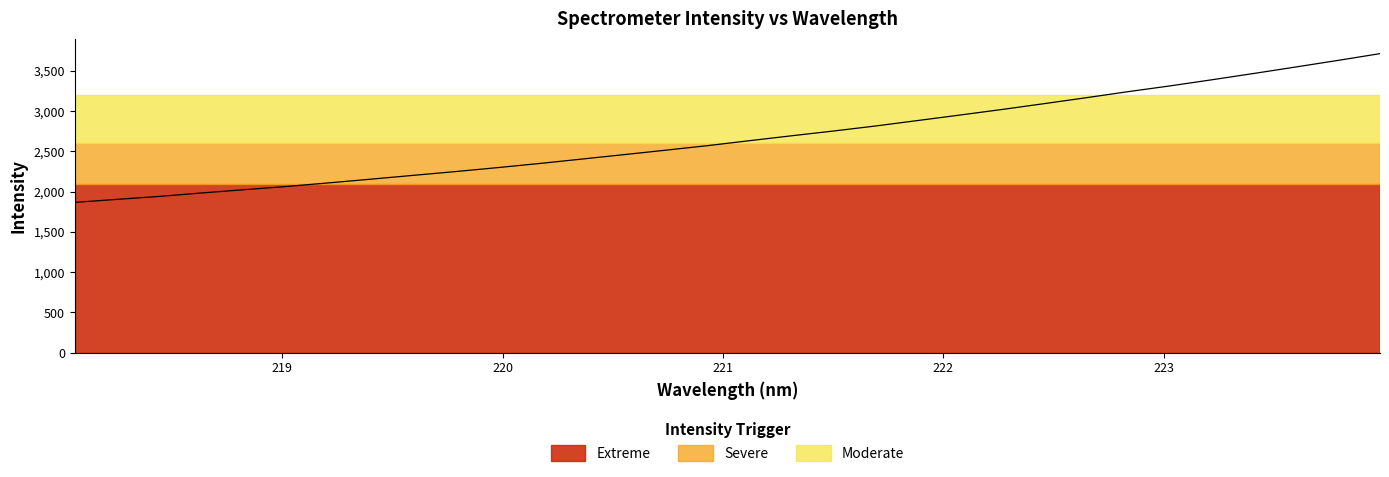

What is the difference between the maximum and minimum values?

1848.2